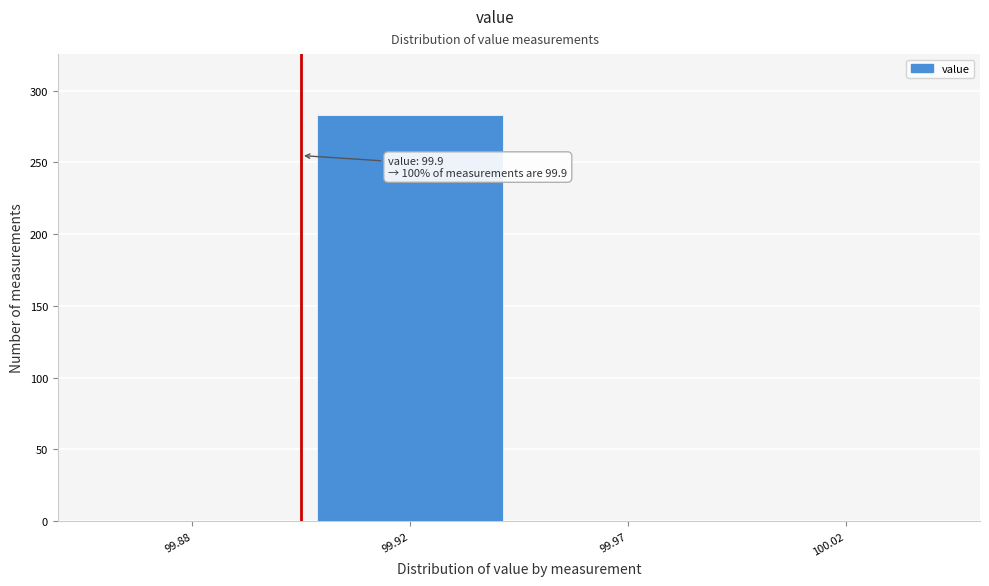

Reading left to right, extract all data points from this chart.

99.88=0	99.92=283	99.97=0	100.02=0